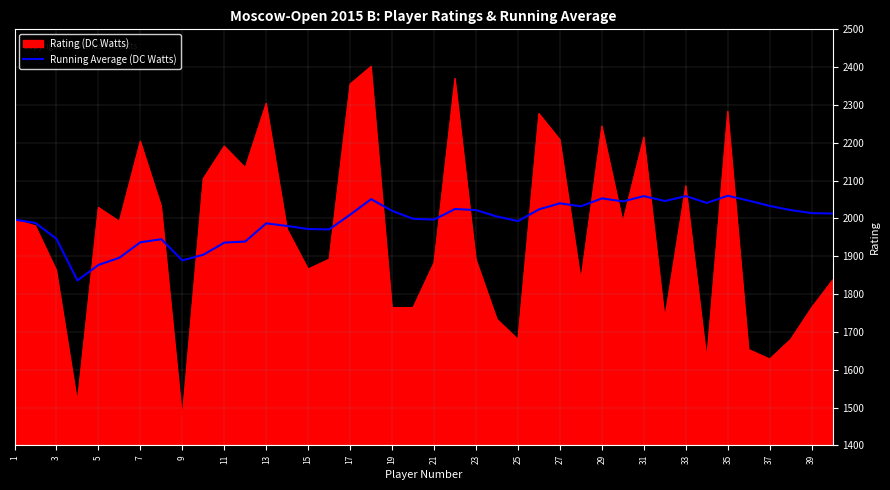

List the series in order of their peak value, lowest first.

Running Average (DC Watts), Rating (DC Watts)